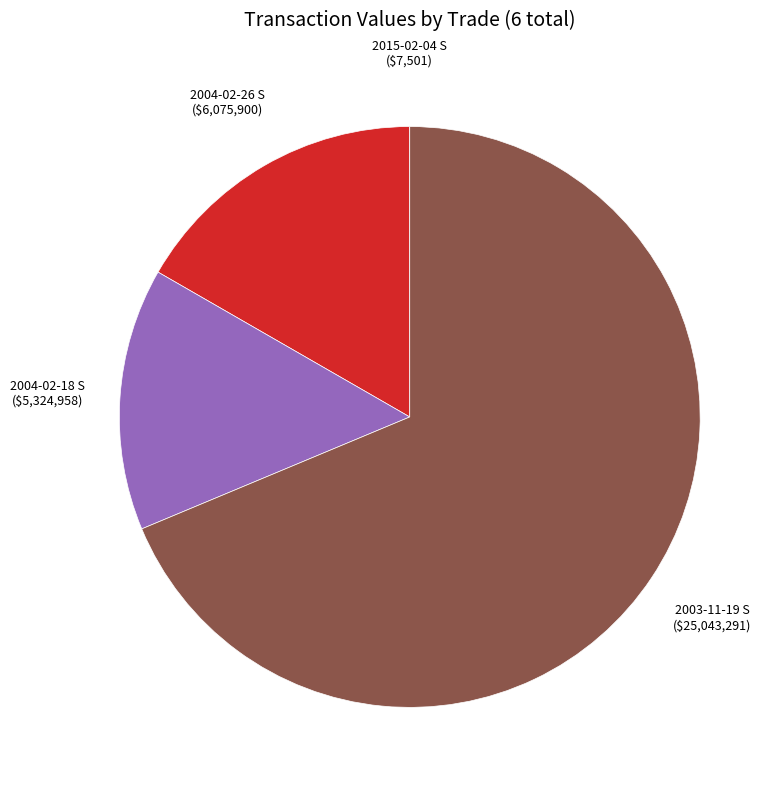

Is there a majority slice in this chart?

Yes